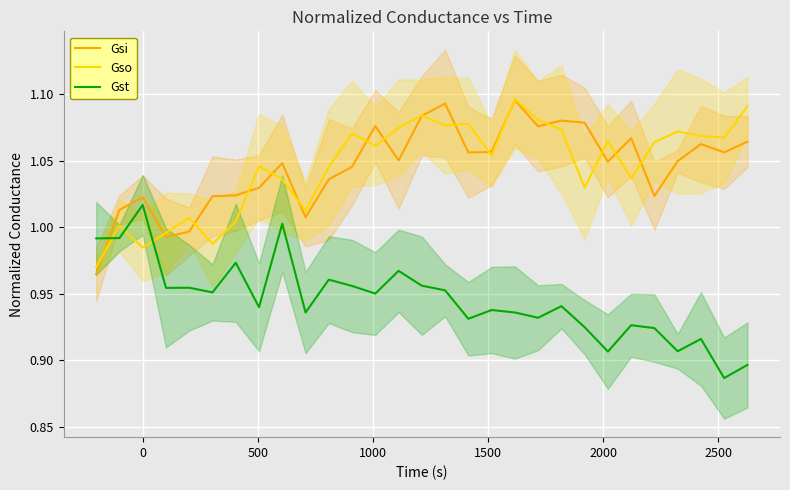

How many times do Gst and Gso cross each other?

3